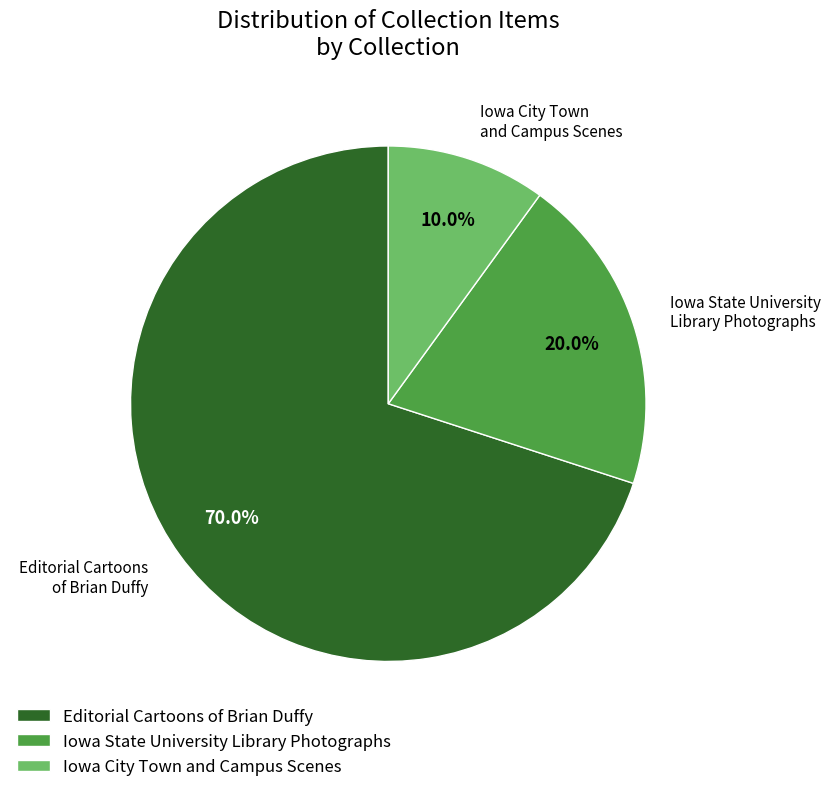

Is there a majority slice in this chart?

Yes